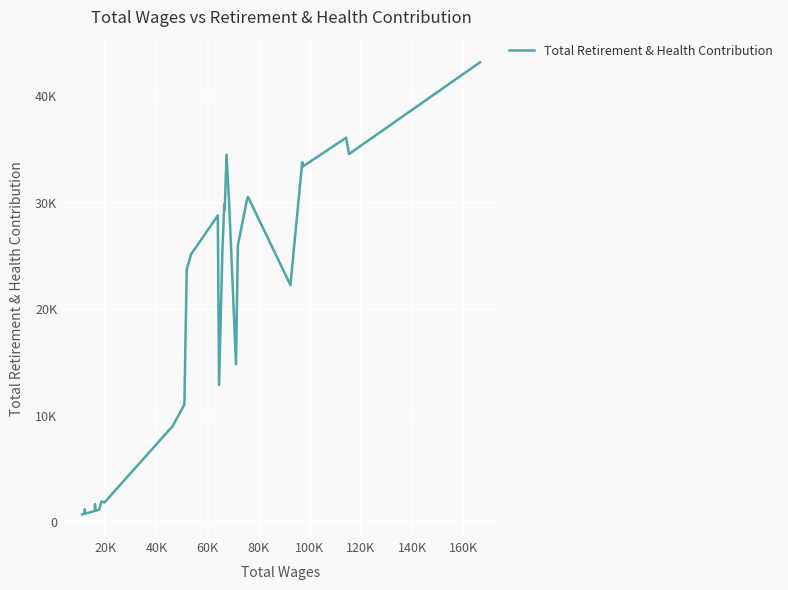

Does the chart have visible grid lines?

Yes